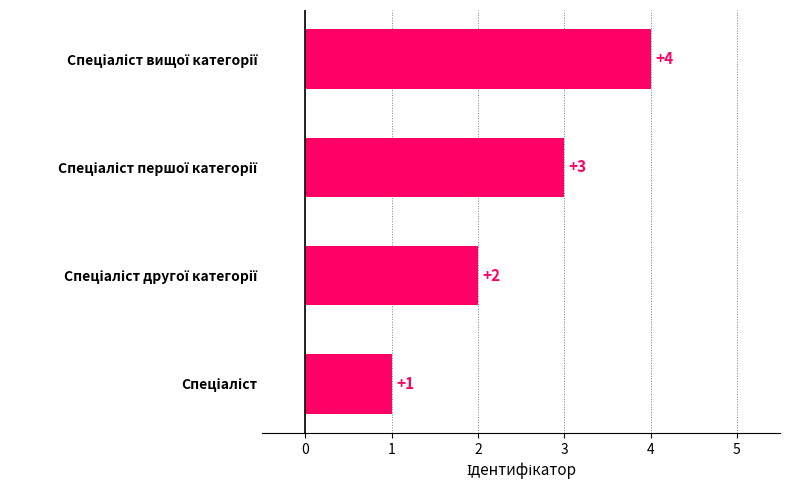

How many values are between 2 and 4?

3